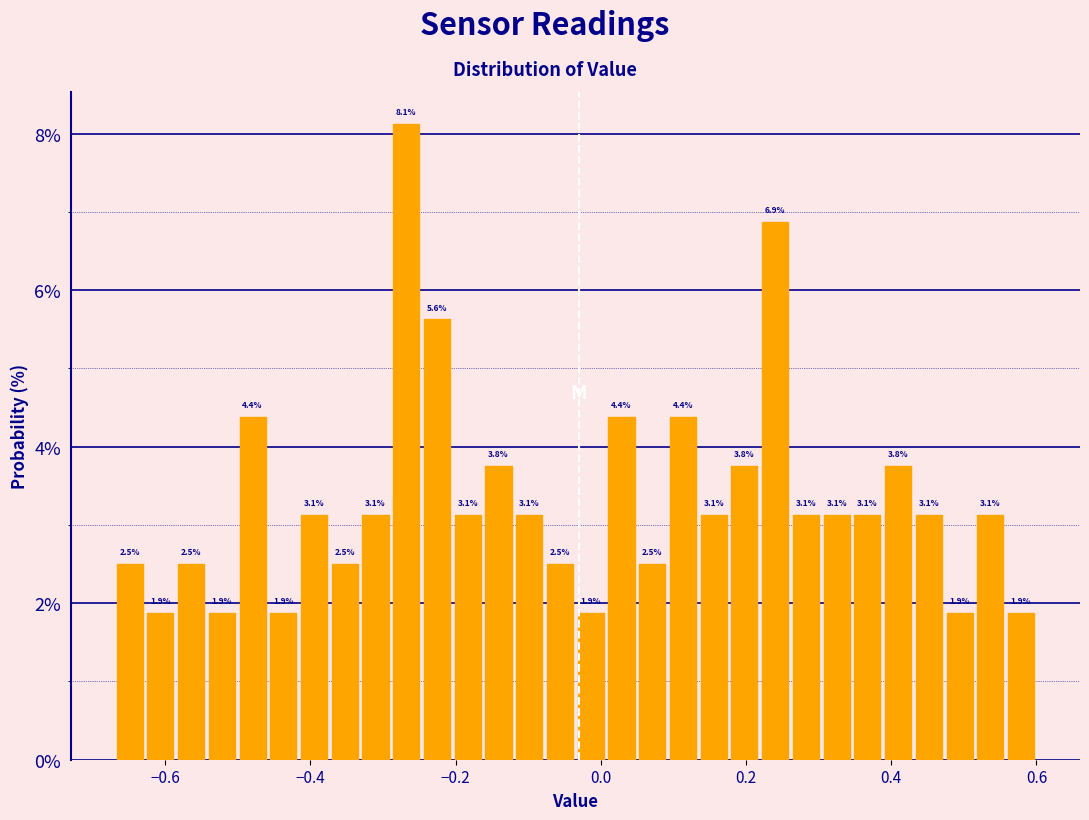

Around what value on the x-axis is the tallest bar? Give the approximate position of its centre, as read against the axis.

-0.26